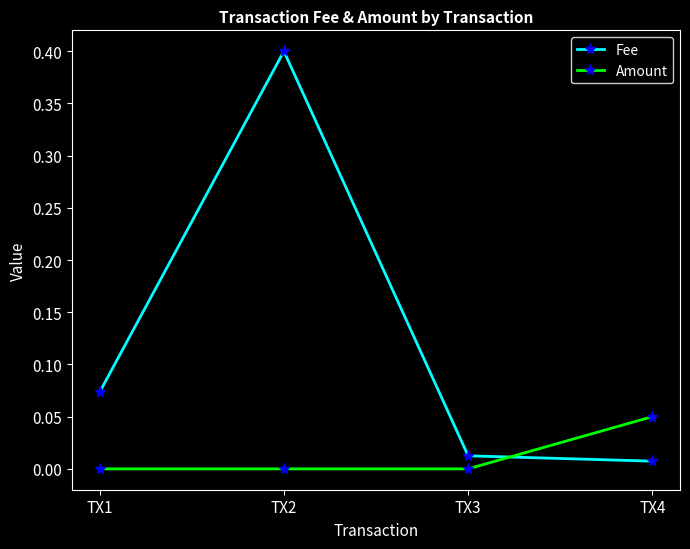

Rank the series at TX3 from lowest to highest value.

Amount, Fee